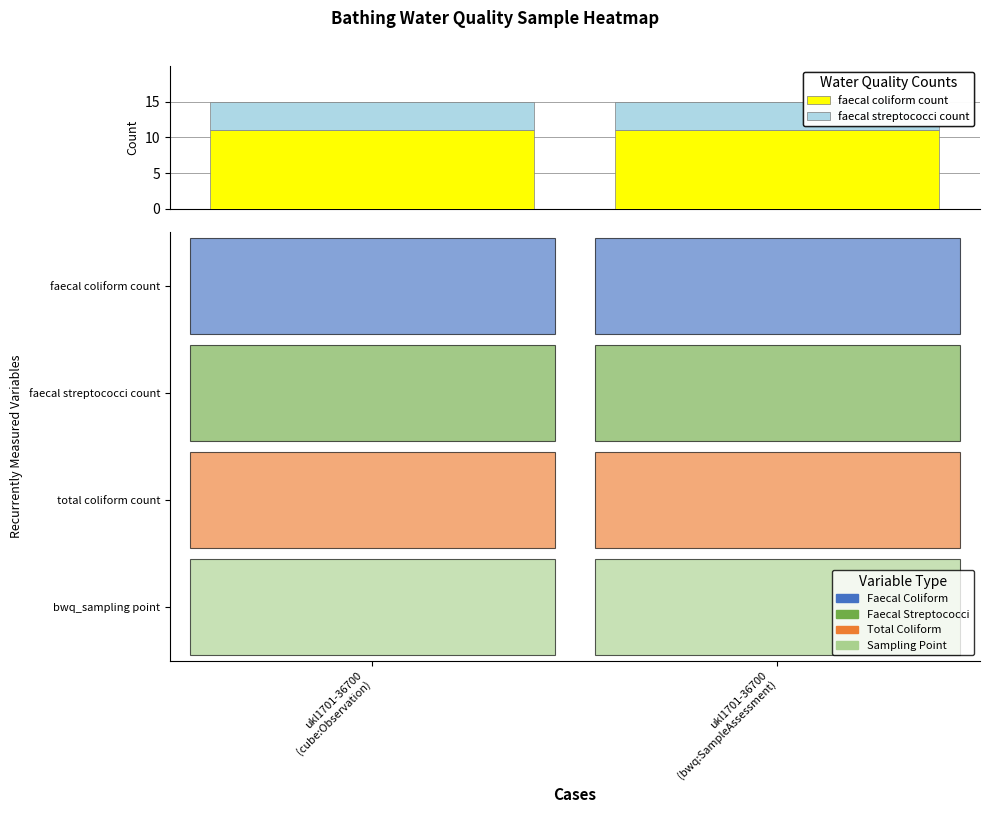

At which label is faecal streptococci count closest to 4?

ukl1701-36700
(cube:Observation)